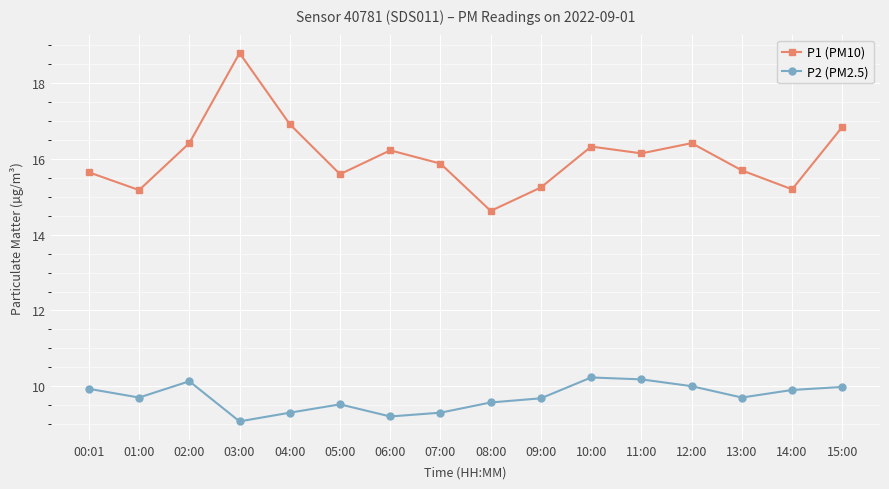

Which category has the lowest value across all series?

03:00